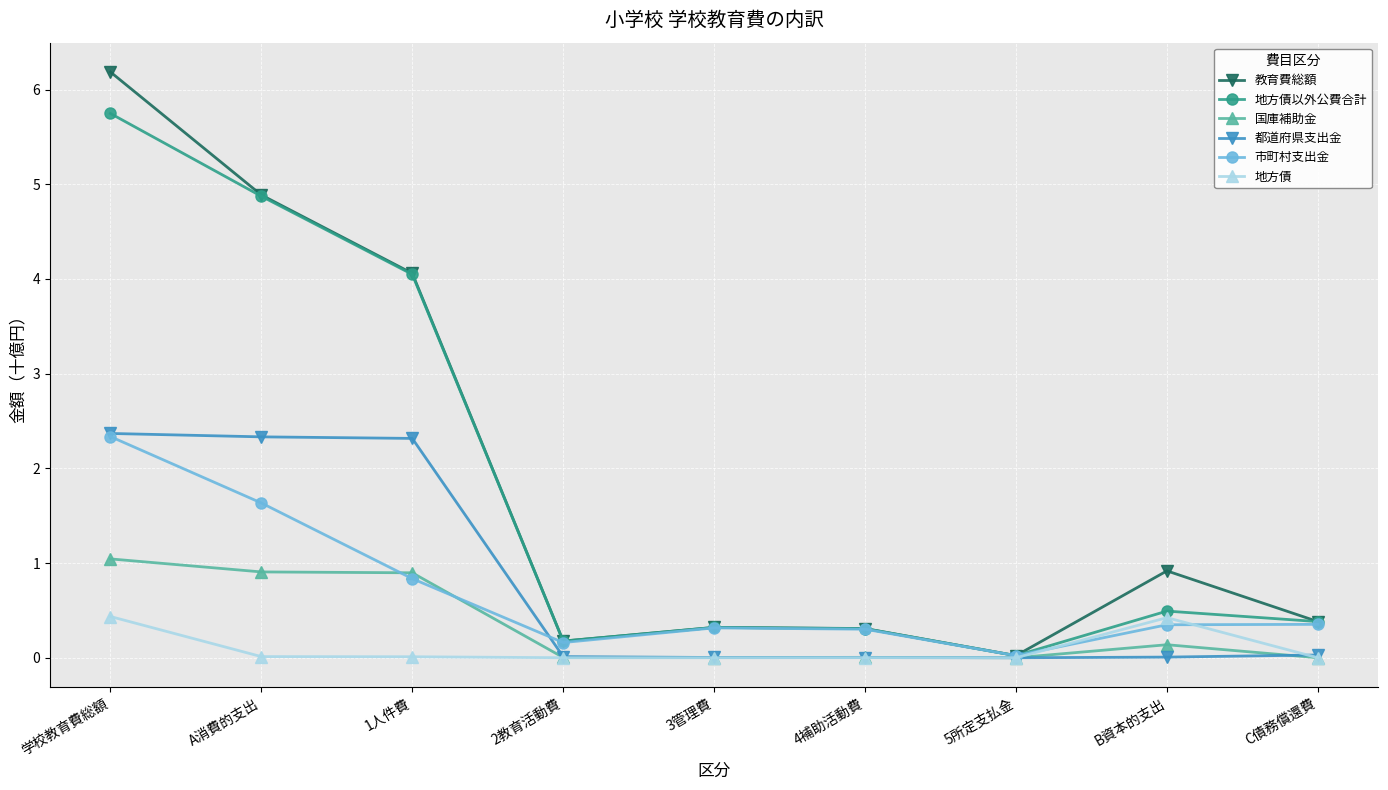

What is the approximate value of 地方債以外公費合計 at C債務償還費?

0.4